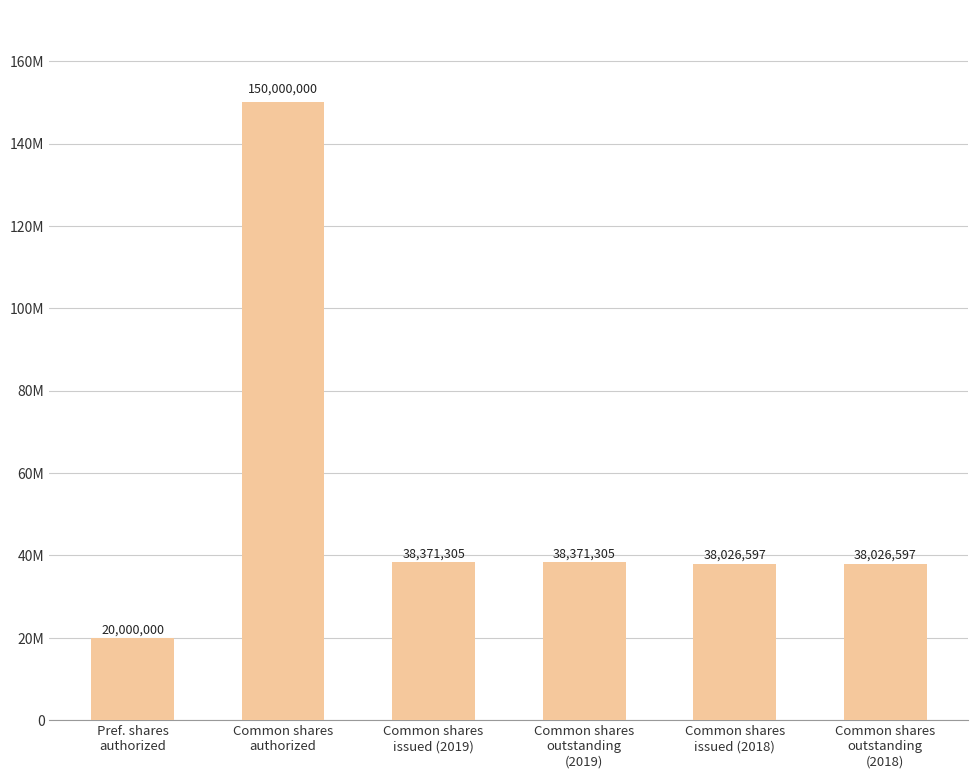

What is the difference between the values at Common shares
outstanding
(2019) and Common shares
authorized?

111628695